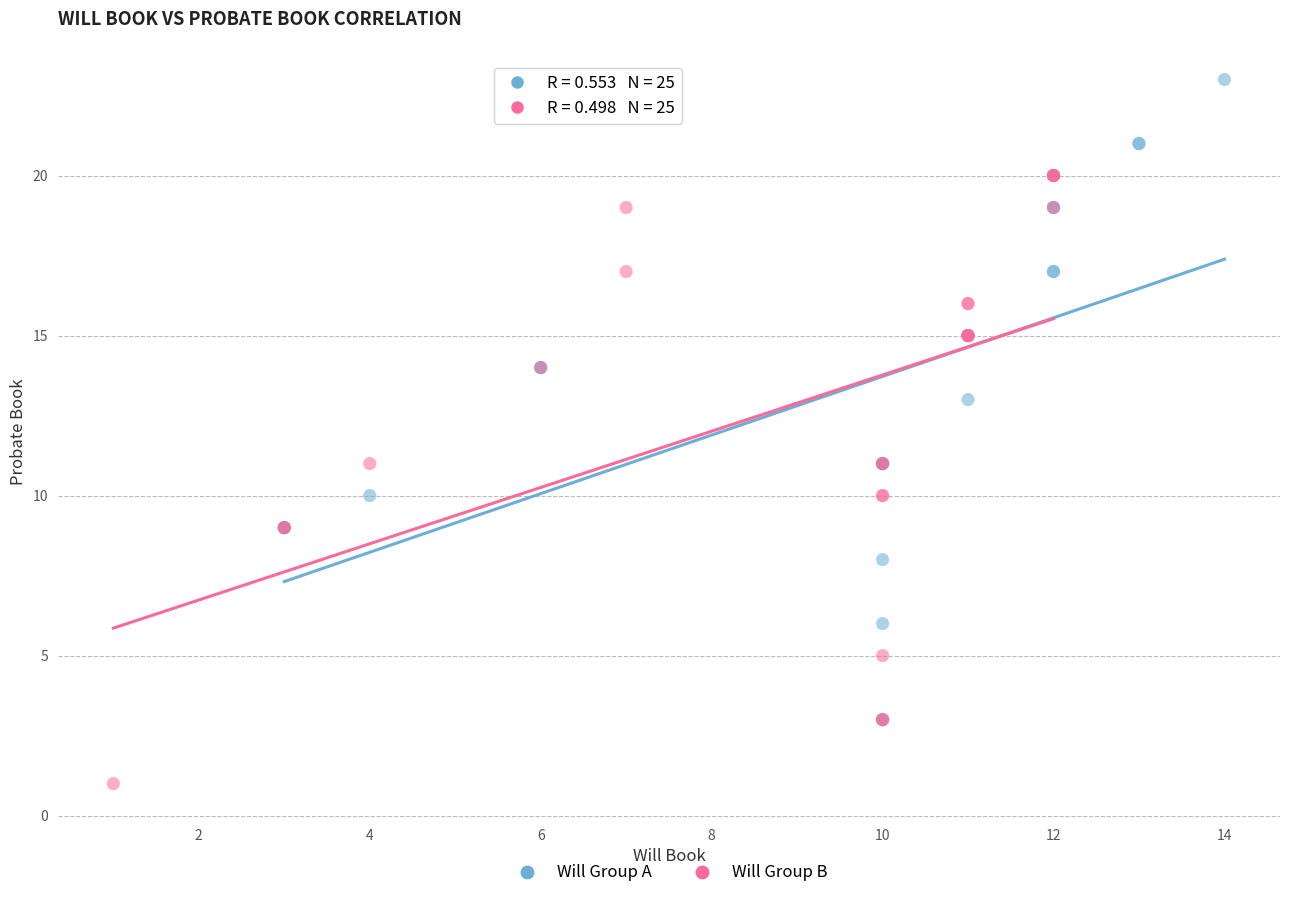

Which series reaches the maximum Y coordinate?

Will Group A